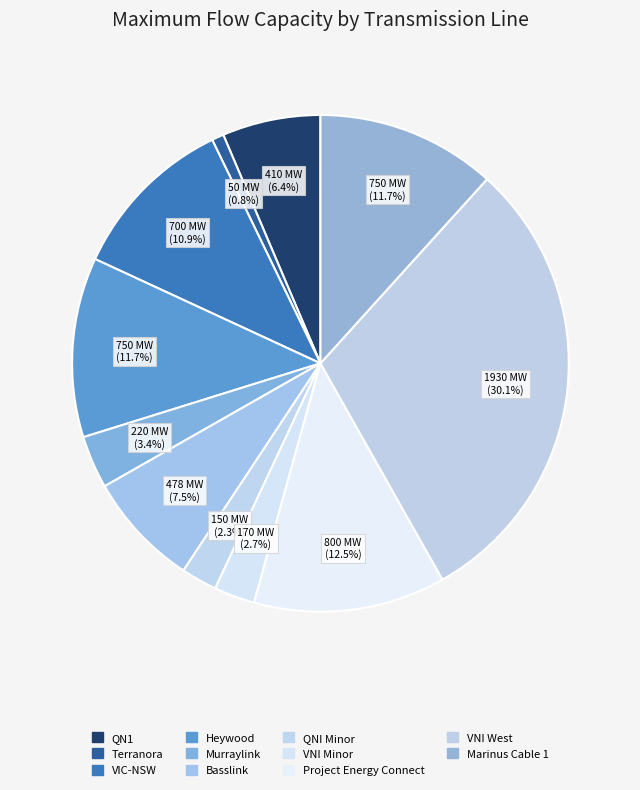

To the nearest percent, what is the difference between the Basslink and Marinus Cable 1 slice percentages?

4%